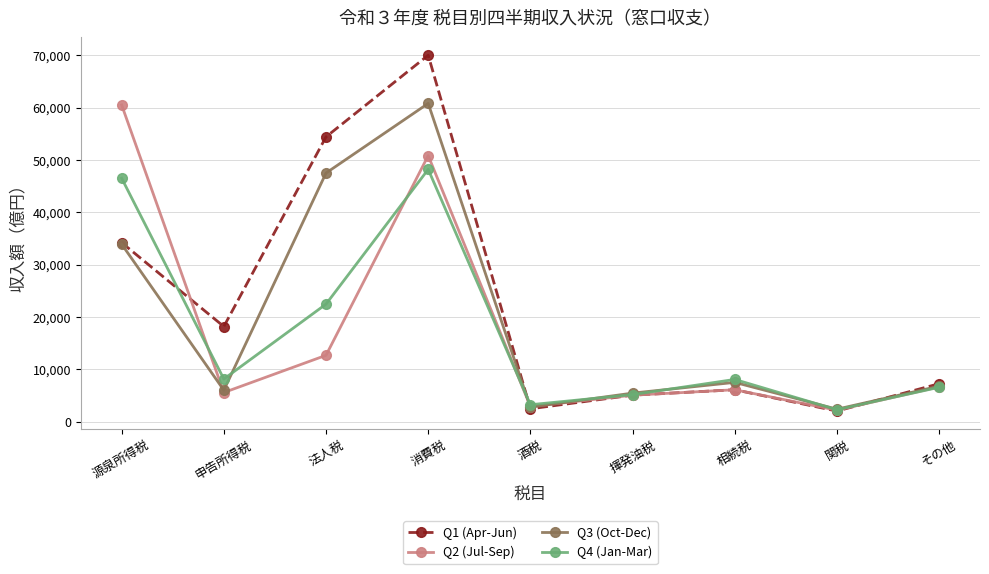

Which label corresponds to the largest value in the chart?

消費税